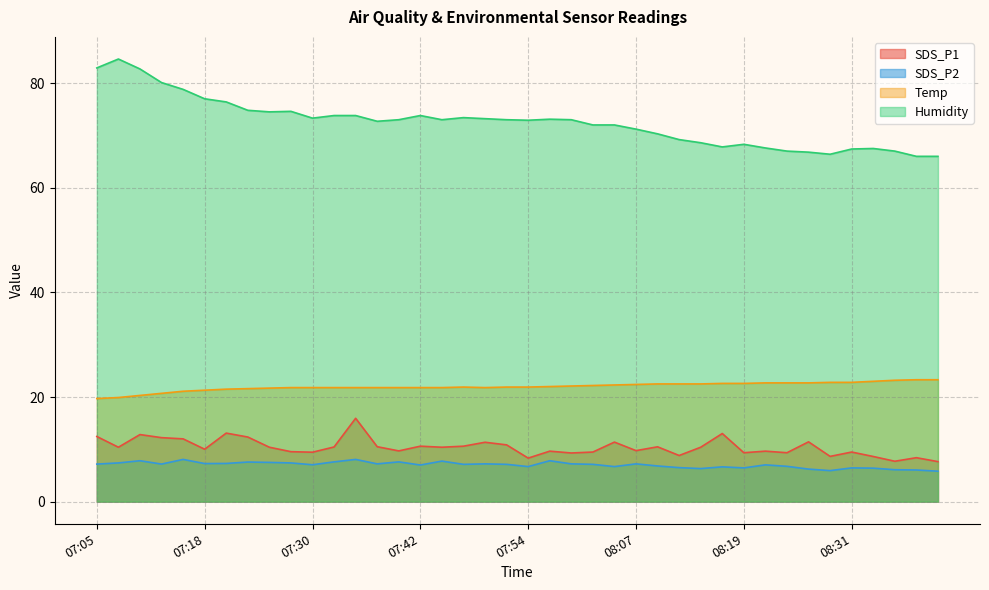

What is the sum of the Temp values at 08:04 and 07:40?

44.1